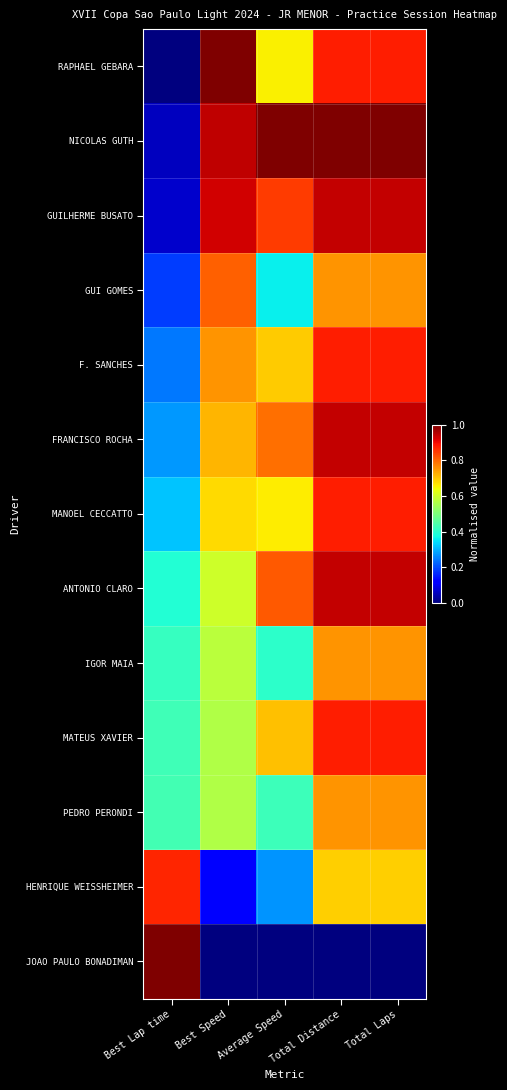

Which series has the largest total across all categories?

NICOLAS GUTH